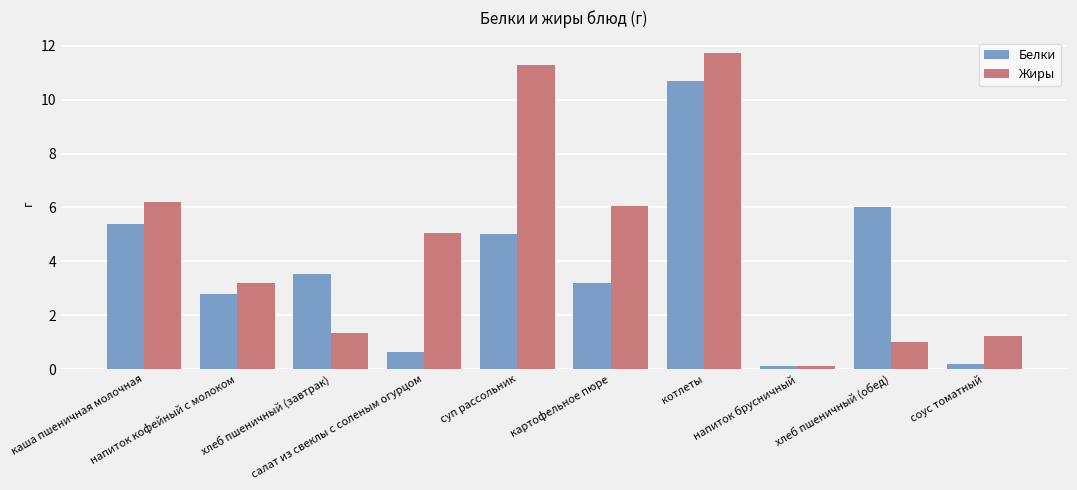

Which series has the largest total across all categories?

Жиры